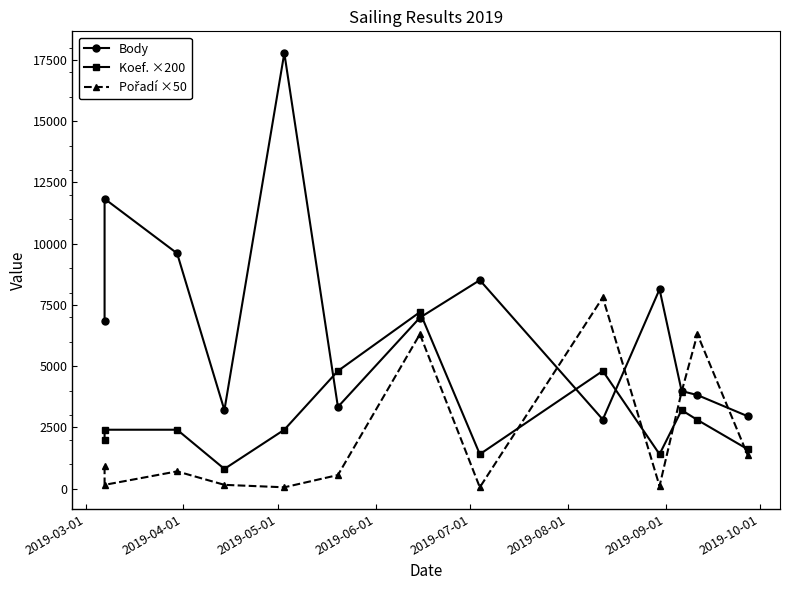

Is the value of Koef. ×200 at 2019-08-01 greater than the value of Pořadí ×50 at 9?

Yes